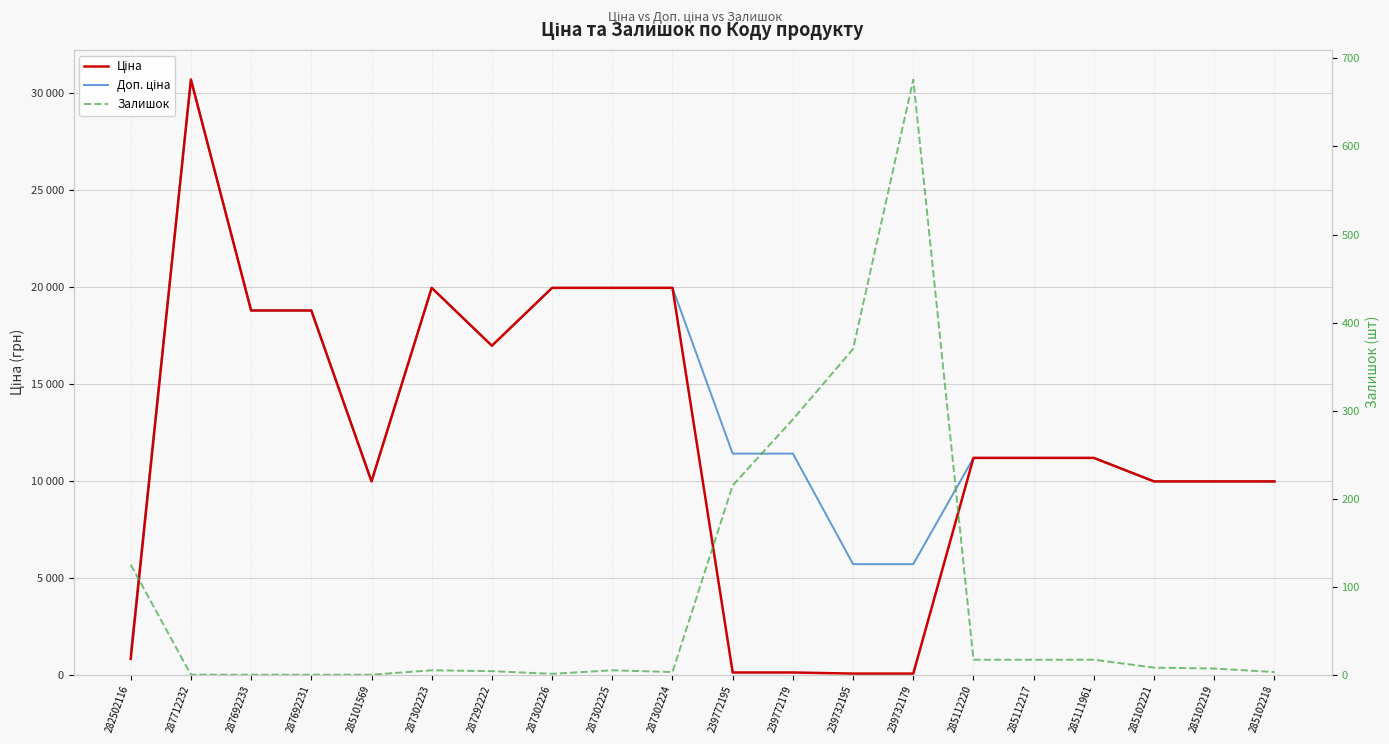

How many values in the Ціна series exceed 11188?

11